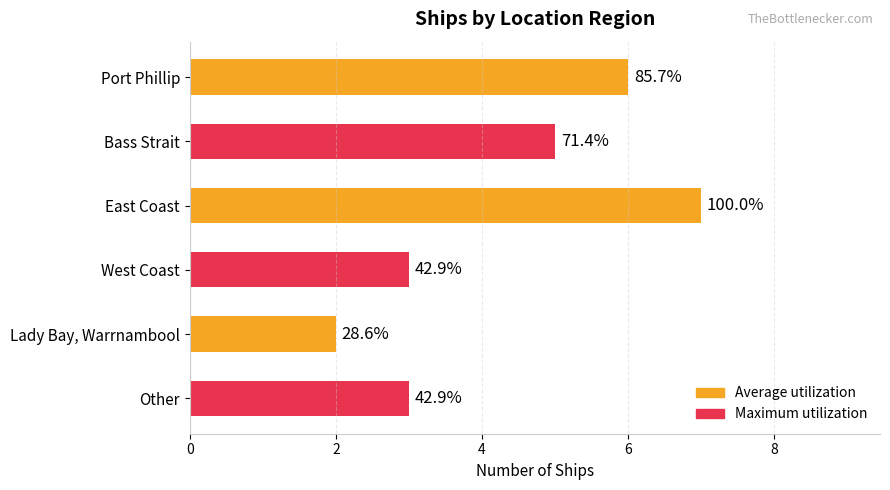

Are the bars horizontal?

Yes